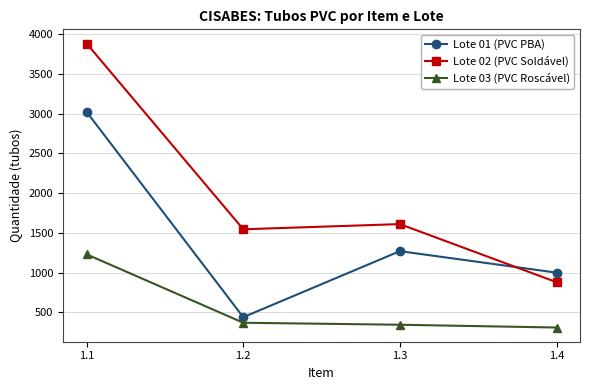

Read the Lote 03 (PVC Roscável) value at 1.2, to the nearest 50.

350